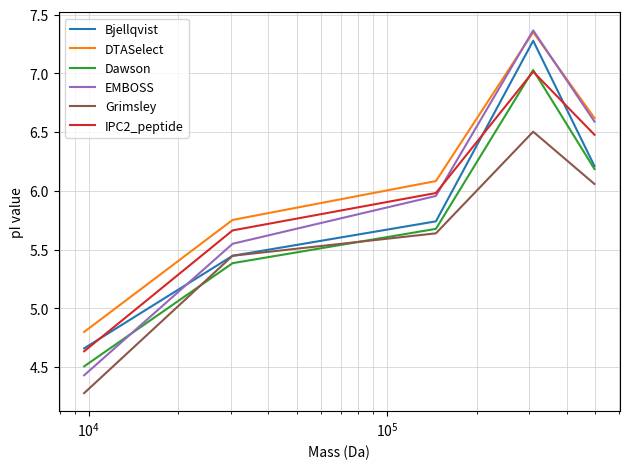

How many values in the Dawson series exceed 5?

4